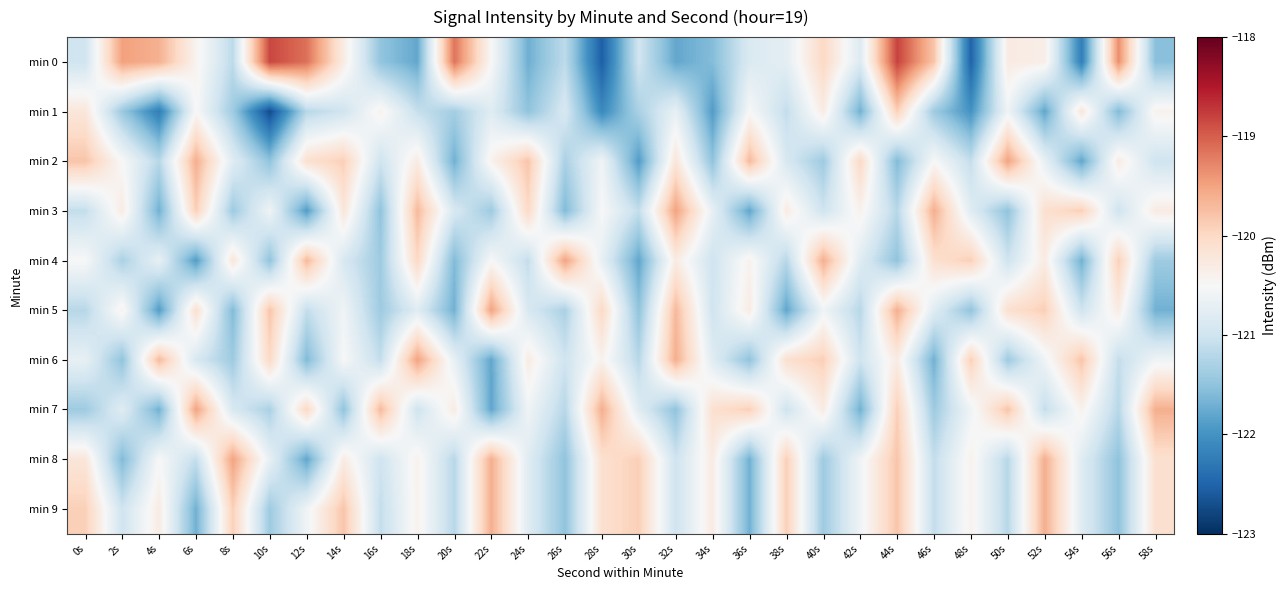

At 52s, list the series in order from smallest to largest.

min 1, min 7, min 2, min 6, min 0, min 4, min 3, min 5, min 8, min 9